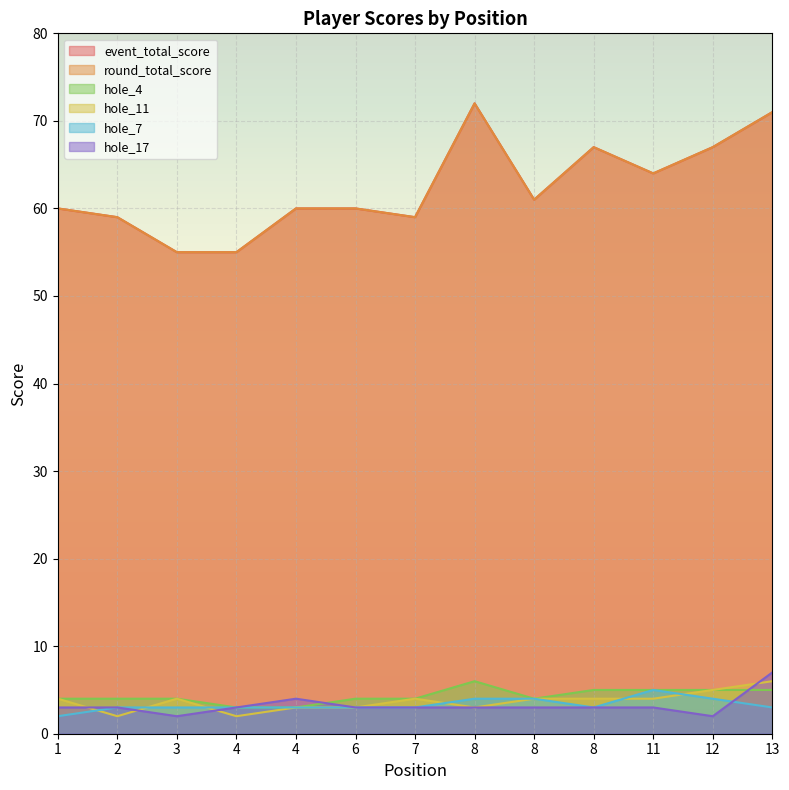

Reading left to right, transcribe all the data shown in this chart.

event_total_score: 60	59	55	55	60	60	59	72	61	67	64	67	71
round_total_score: 60	59	55	55	60	60	59	72	61	67	64	67	71
hole_11: 4	2	4	2	3	3	4	3	4	4	4	5	6
hole_4: 4	4	4	3	3	4	4	6	4	5	5	5	5
hole_7: 2	3	3	3	3	3	3	4	4	3	5	4	3
hole_17: 3	3	2	3	4	3	3	3	3	3	3	2	7